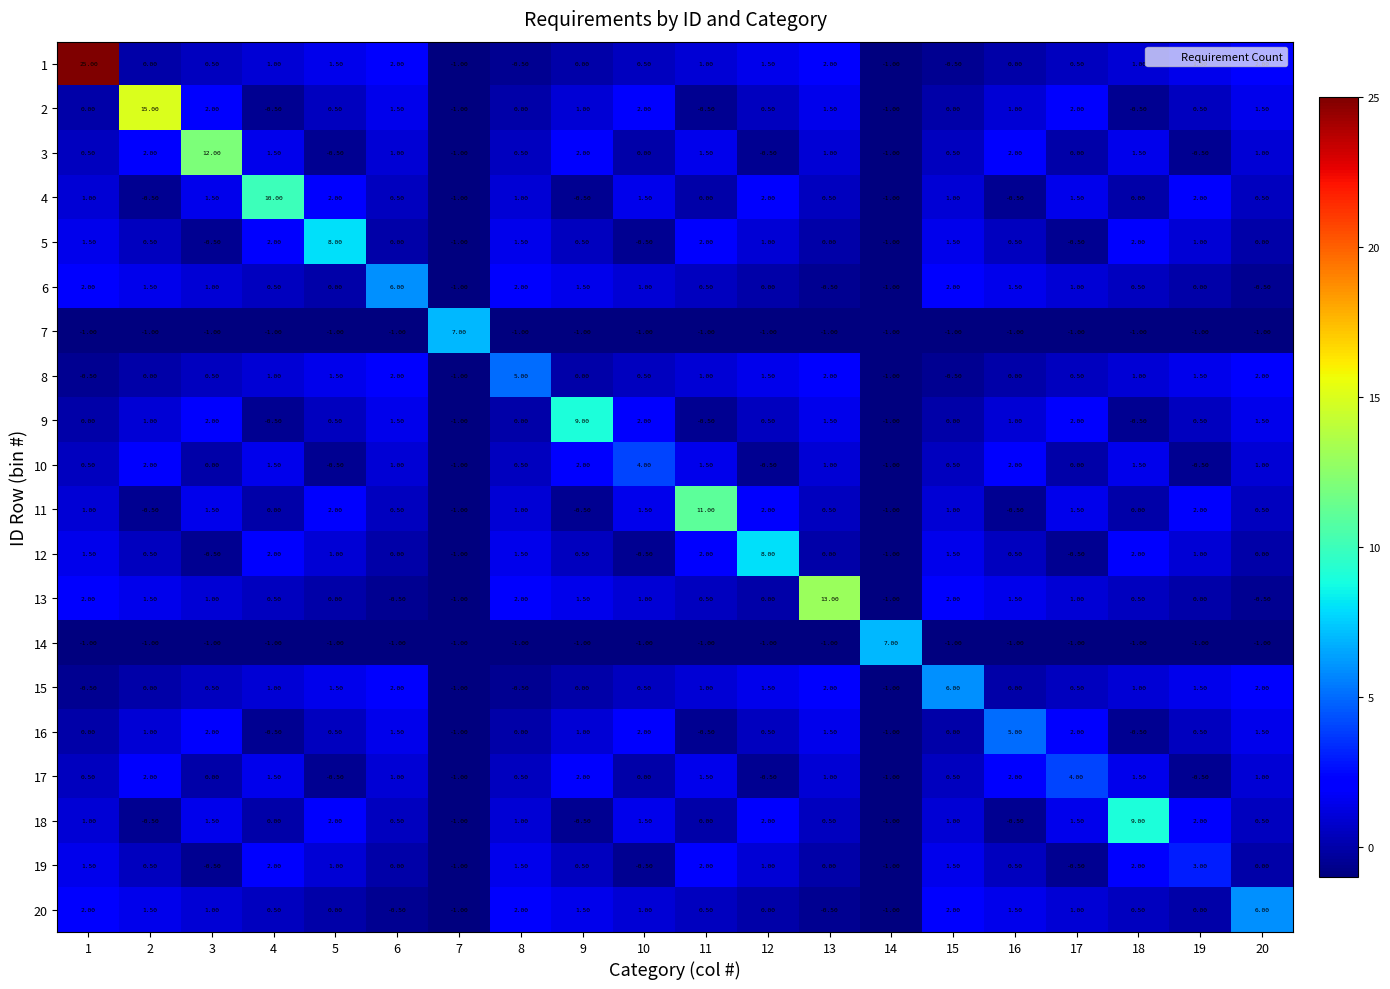

What is the spread (max minus min) of values at 9?

10.0